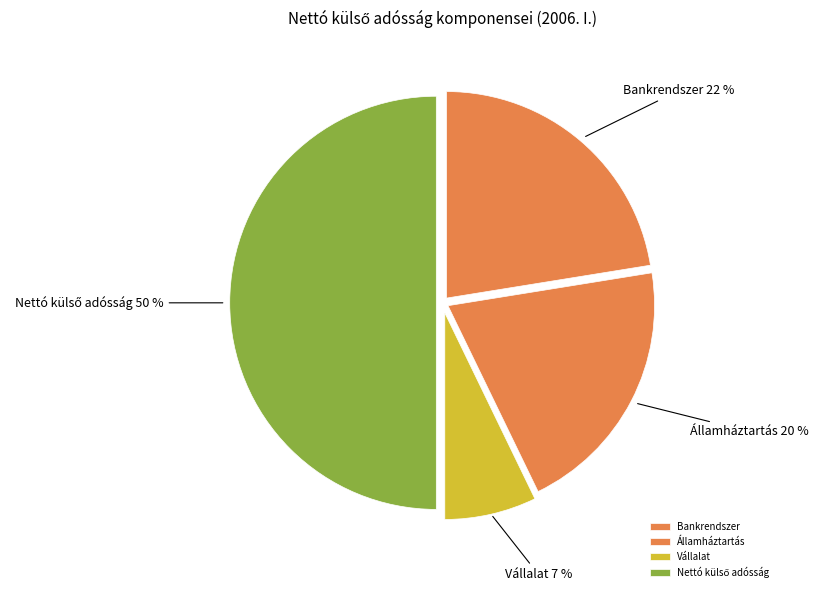

Which slice is the smallest?

Vállalat